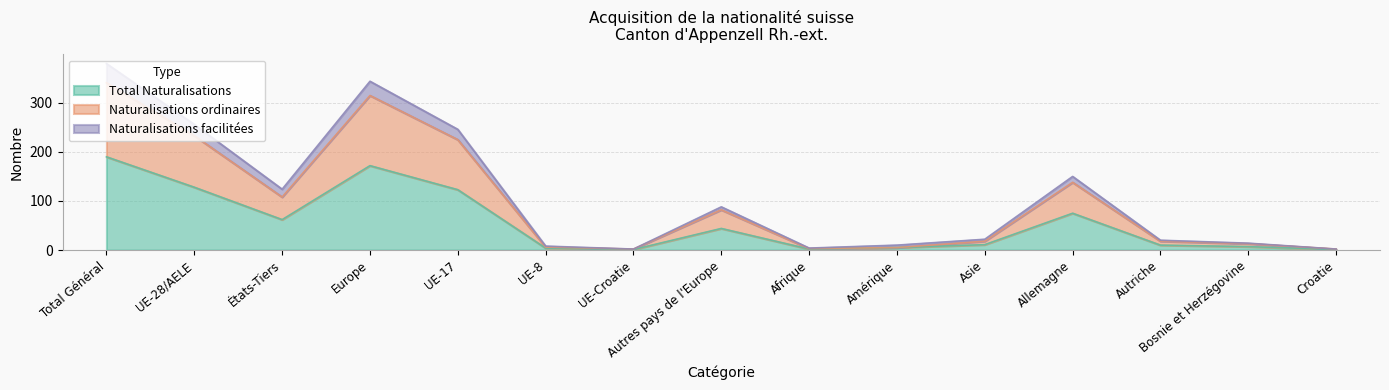

At which label does Total Naturalisations reach its peak?

Total Général